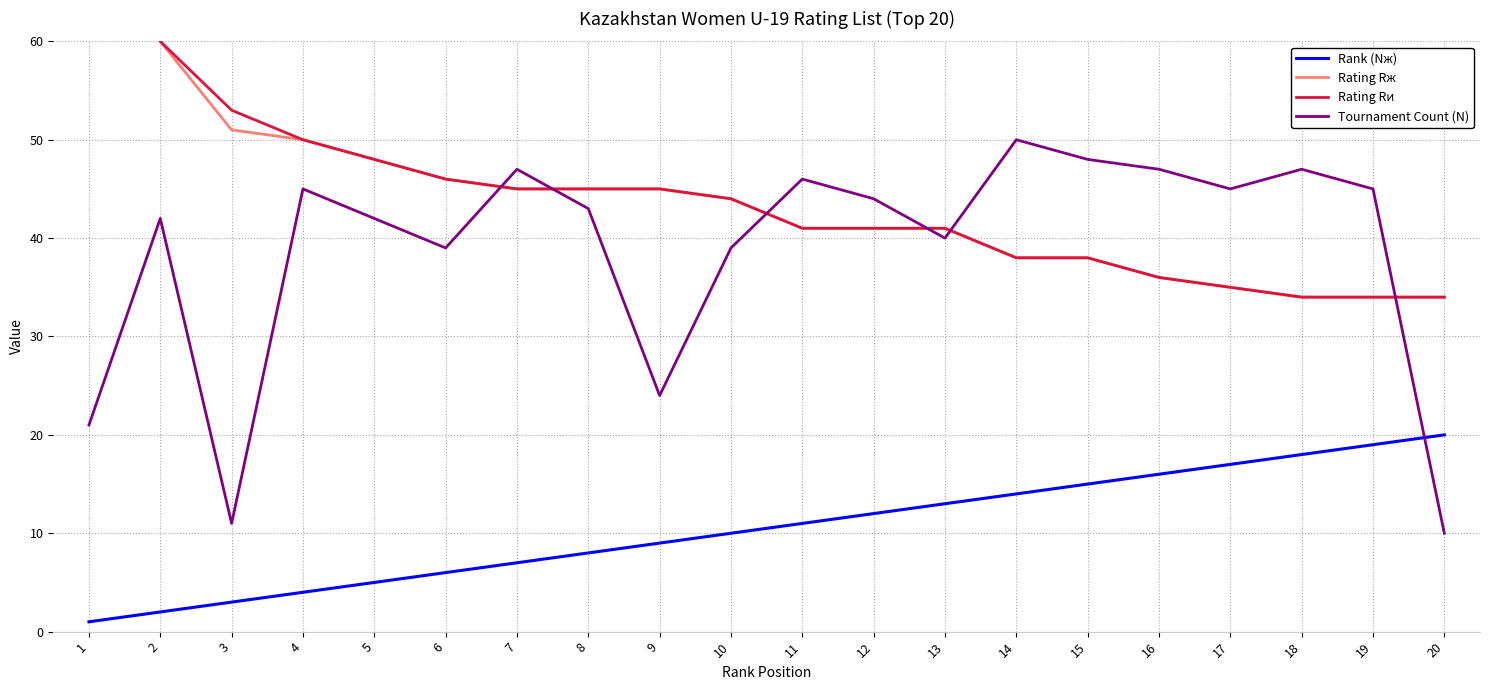

At which label does Rank (Nж) first exceed 11?

12